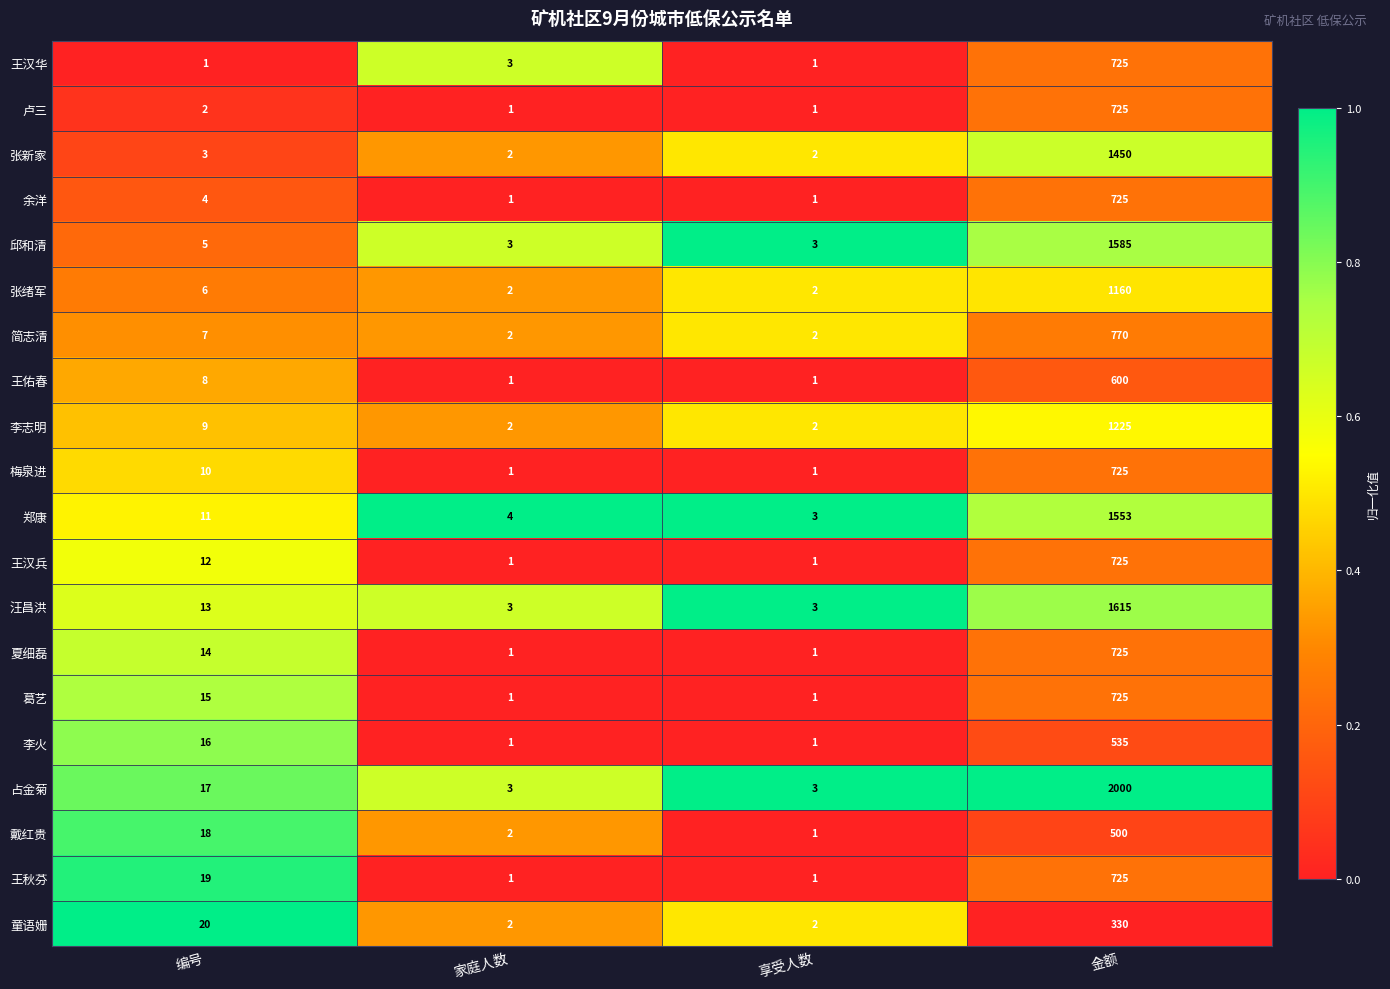

What is the difference between the highest and lowest values at 金额?

1670